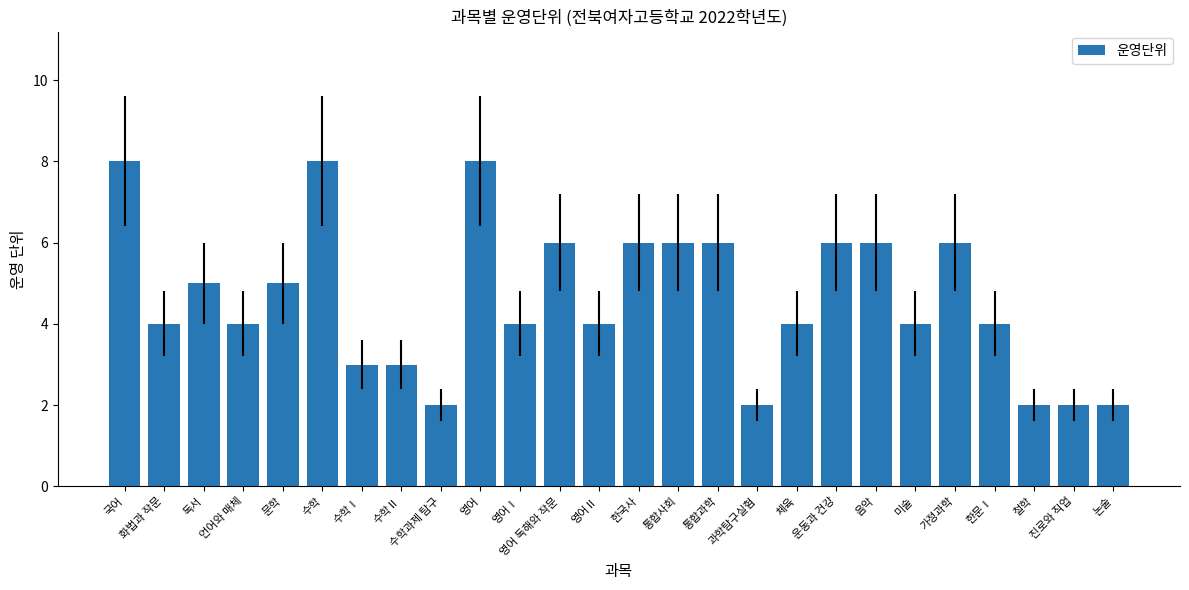

The chart shows a value of 2 at 체육. True or false?

False